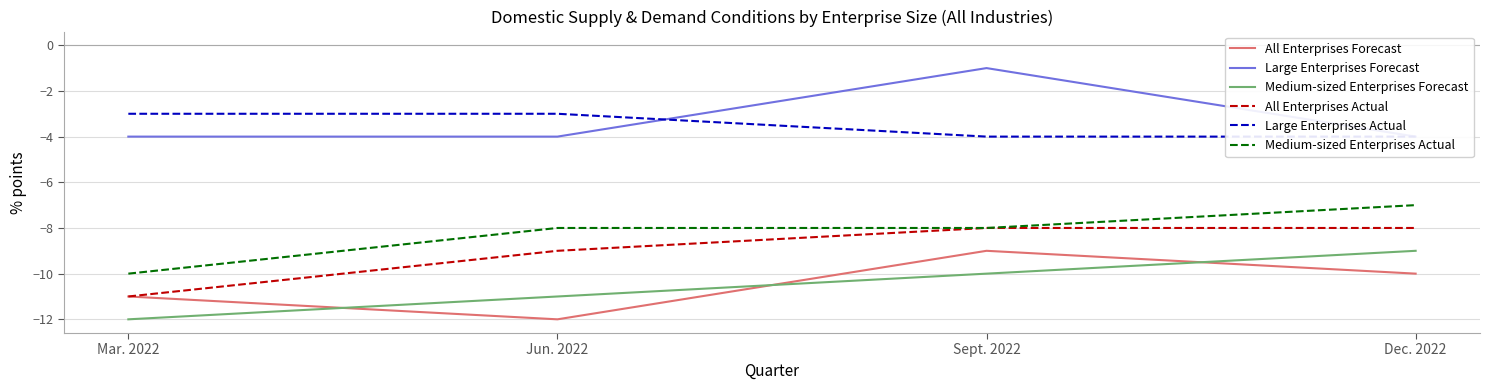

Rank the series by their maximum value, from lowest to highest.

All Enterprises Forecast, Medium-sized Enterprises Forecast, All Enterprises Actual, Medium-sized Enterprises Actual, Large Enterprises Actual, Large Enterprises Forecast